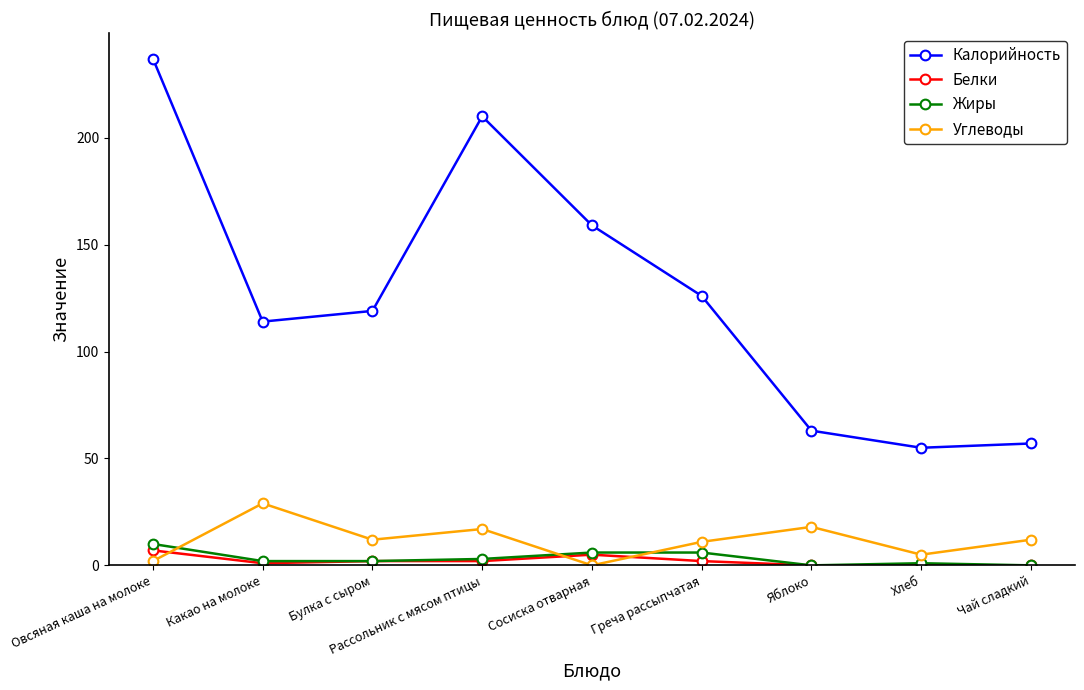

In Углеводы, how many points are lower than both neighbors (excluding endpoints)?

3